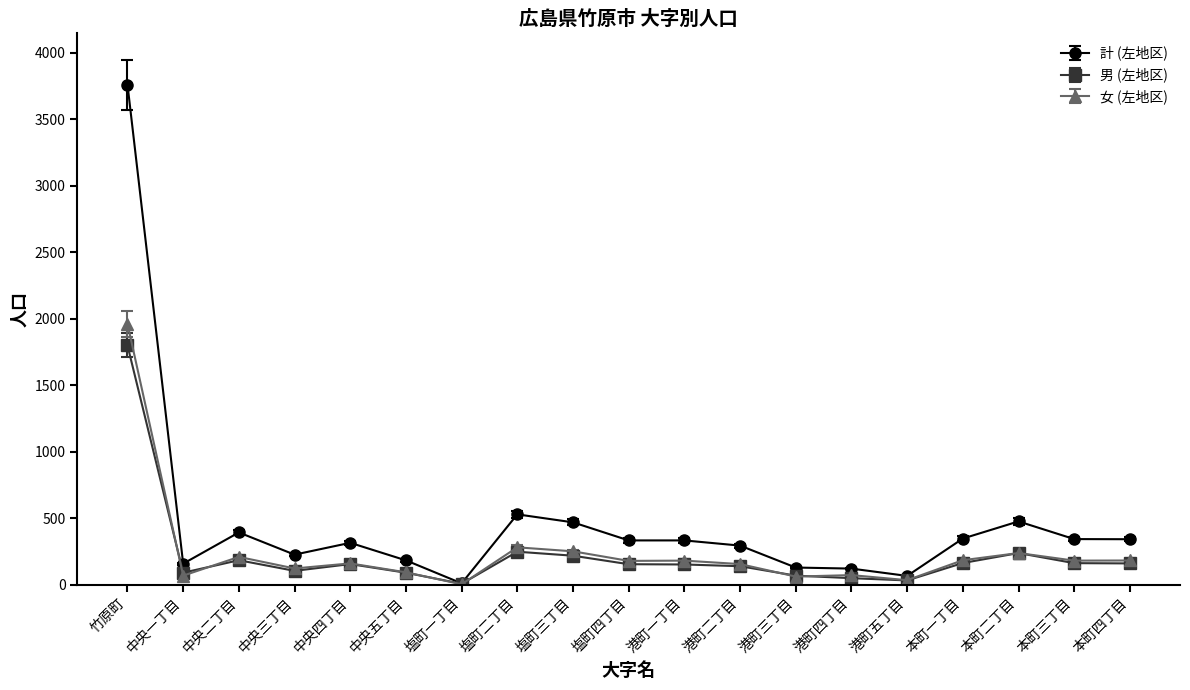

What is the approximate value of 計 (左地区) at 塩町三丁目?

469